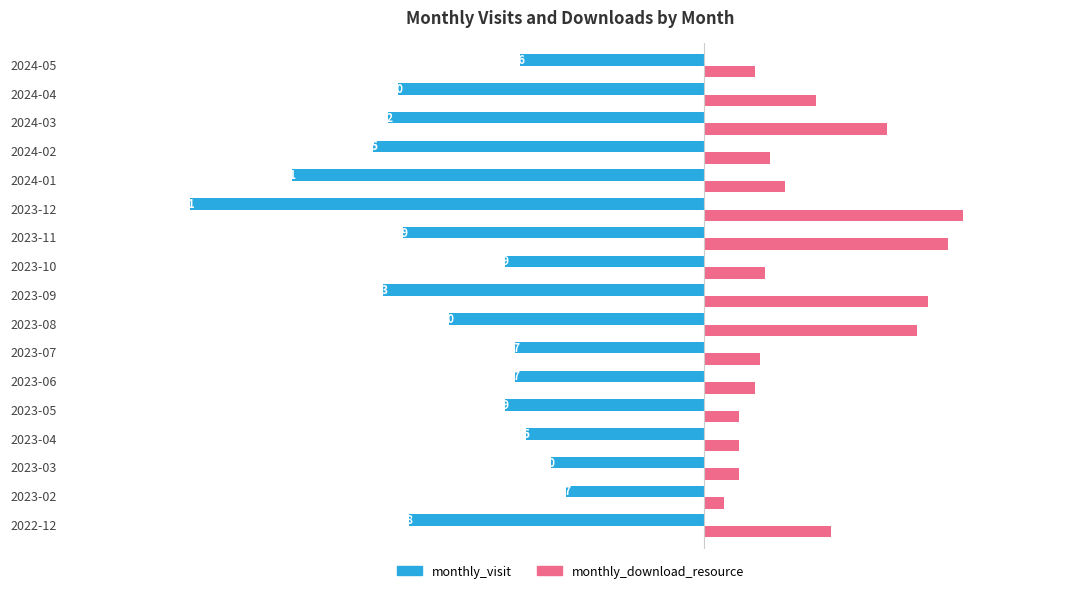

Is it true that monthly_visit equals -79 at 2023-08?

False